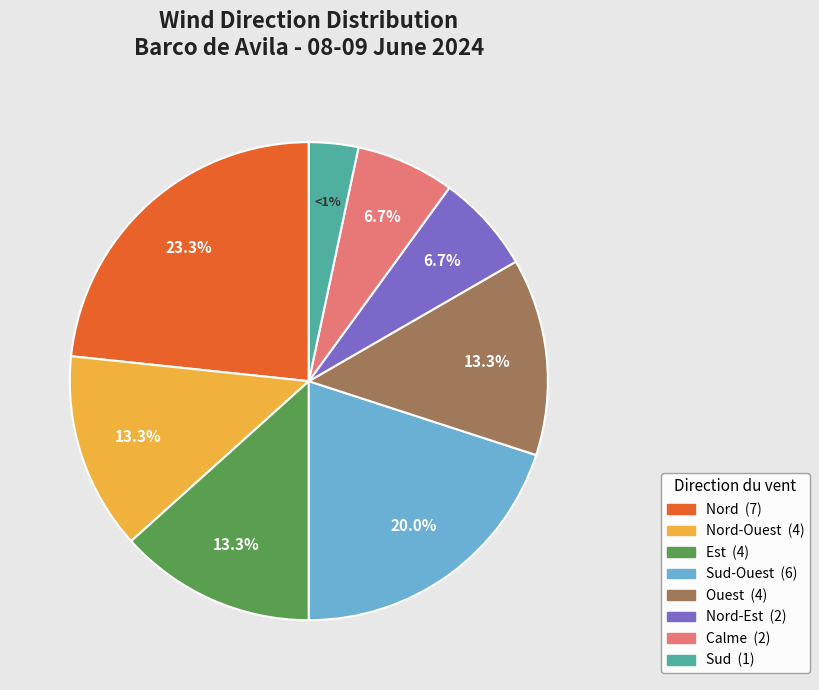

Which slice is the largest?

Nord